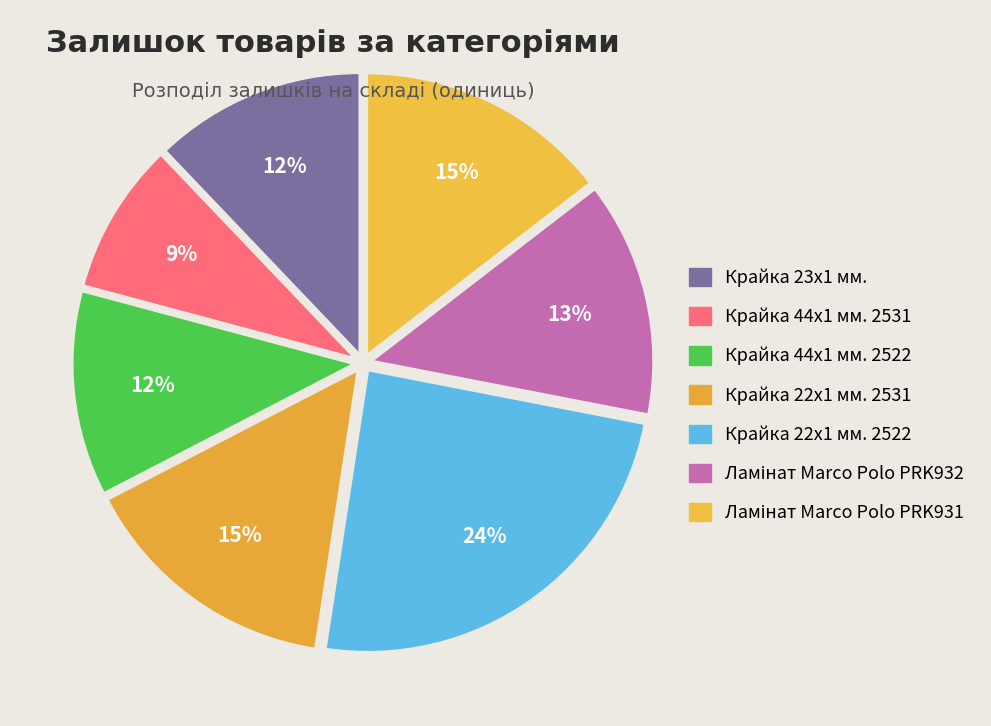

How many segments does this pie chart have?

7